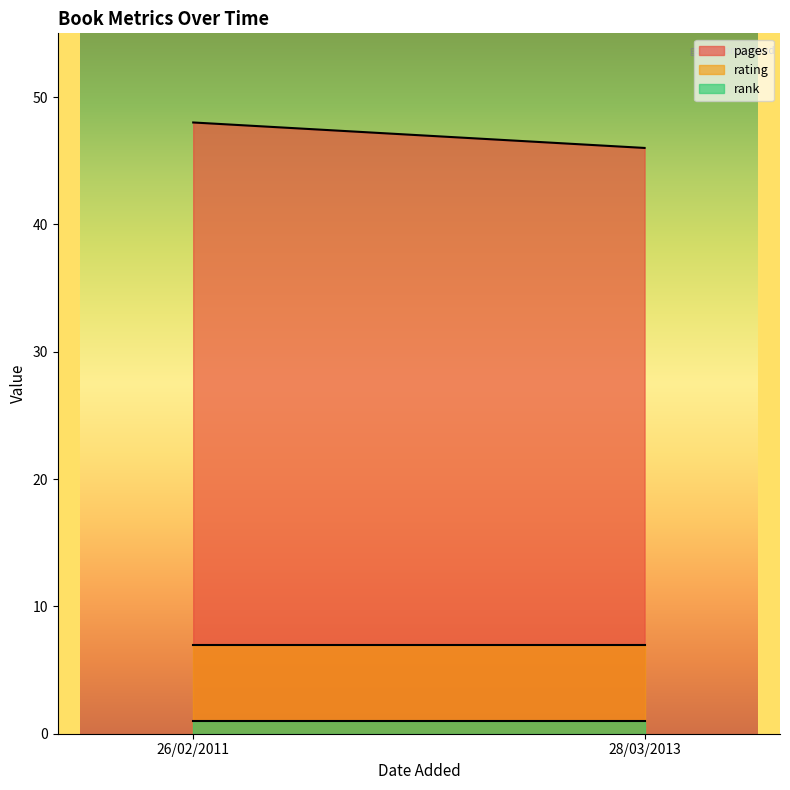

What is the value of the rank point at the 1st from the left?

1